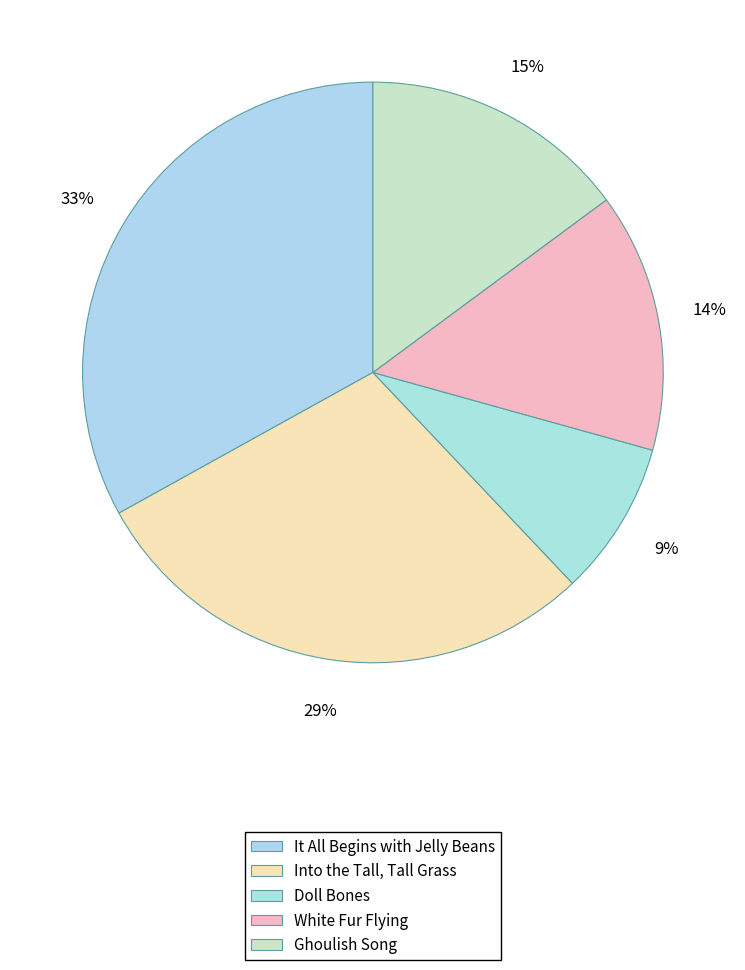

What percentage is the Doll Bones slice, to the nearest percent?

9%